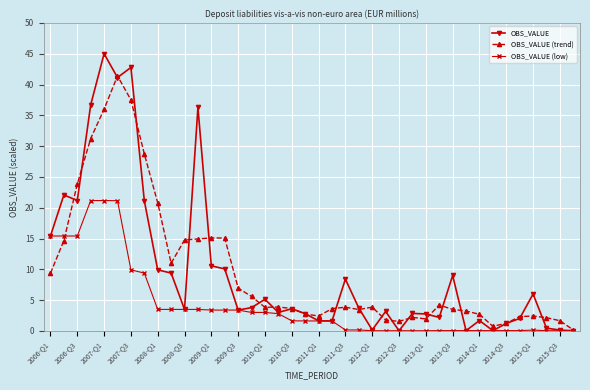

At how many categories does at least one series exceed 28?

6